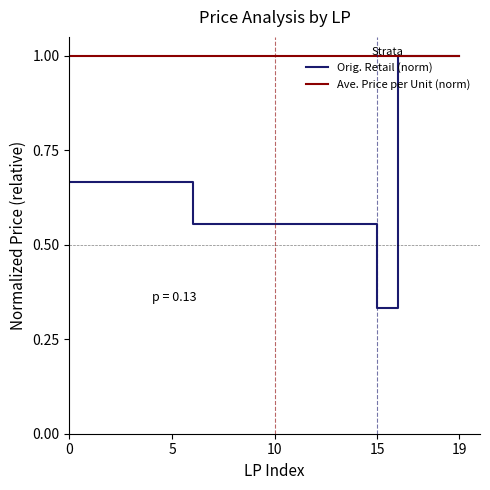

Which series has the largest total across all categories?

Ave. Price per Unit (norm)